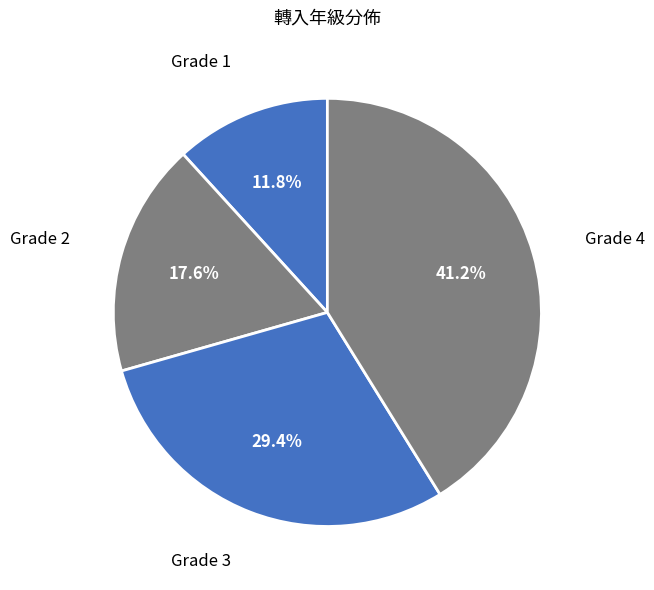

Which slice is the largest?

Grade 4